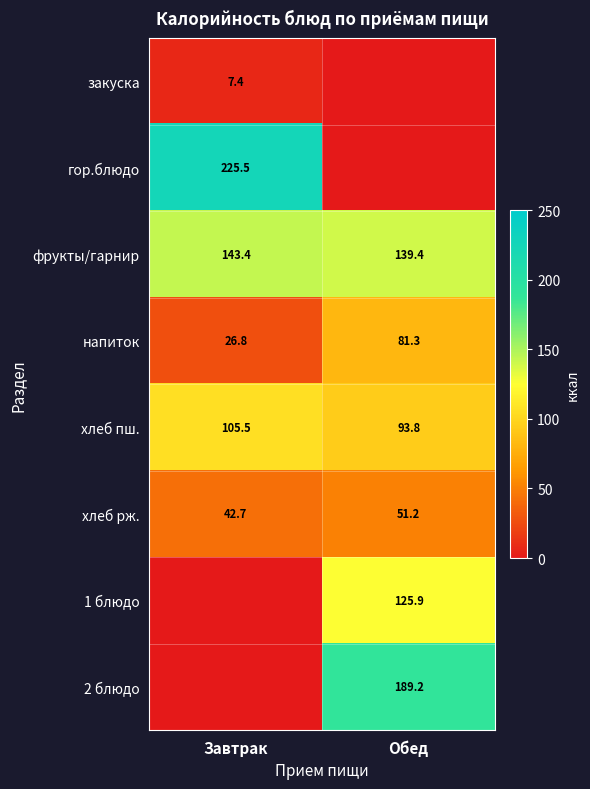

At which label is хлеб рж. closest to 46?

Завтрак